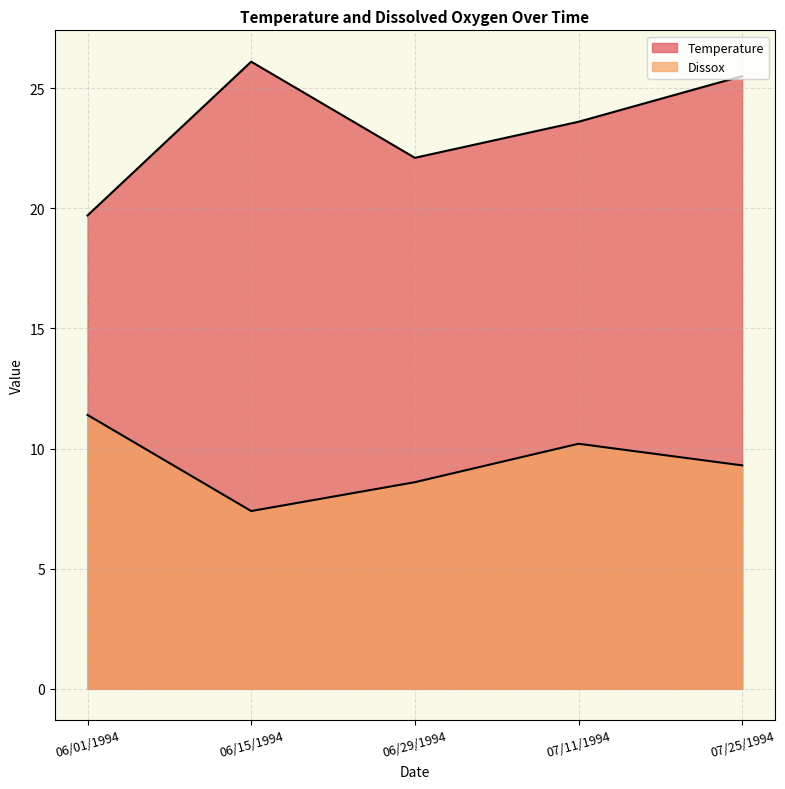

Which category has the lowest value in the Dissox series?

06/15/1994